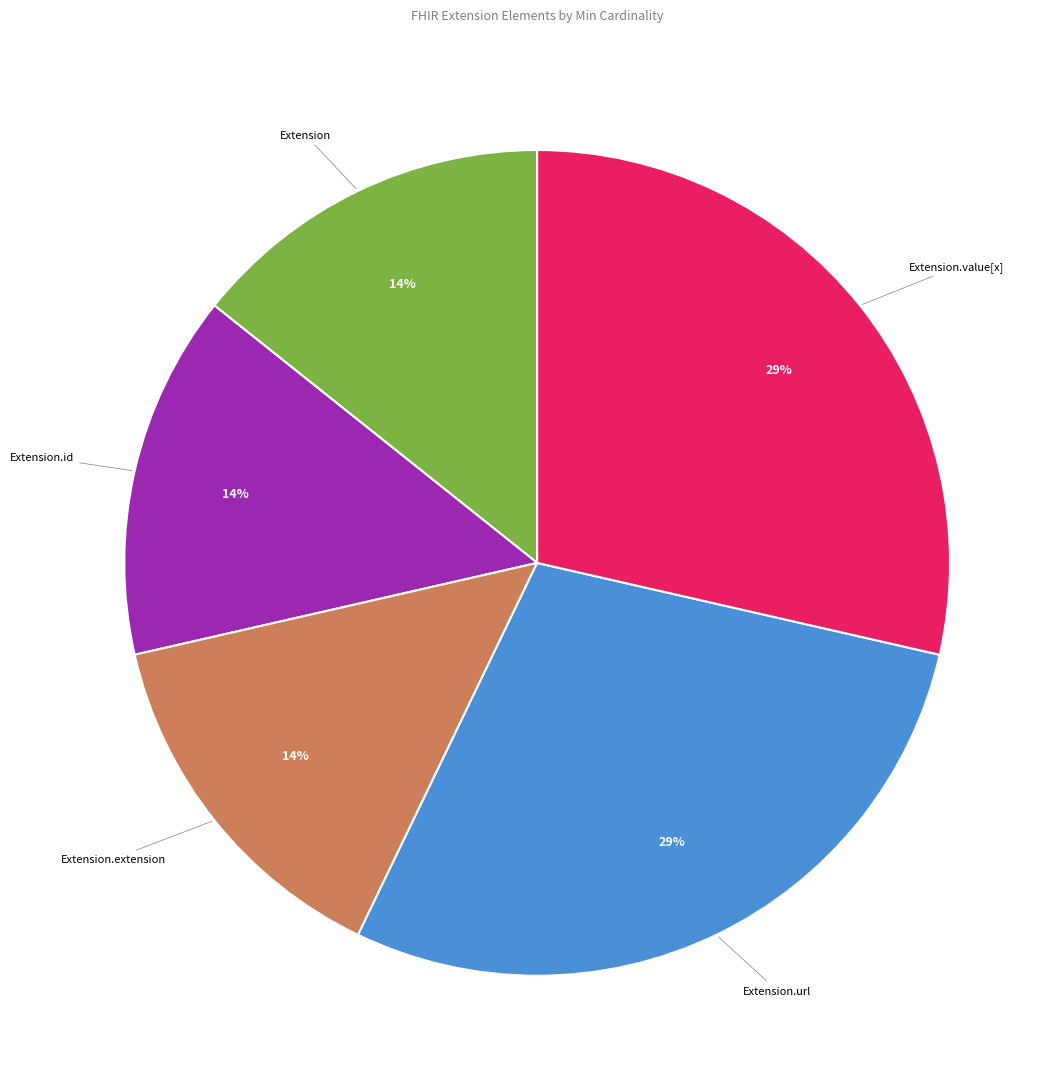

To the nearest percent, what is the average slice percentage?

20%